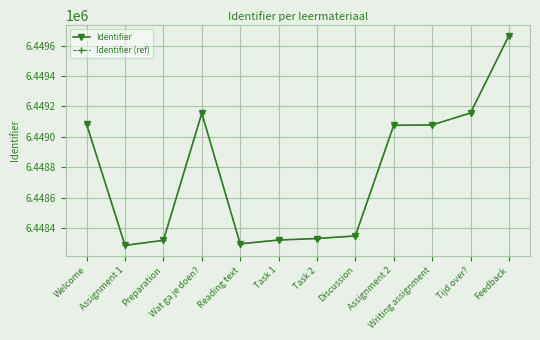

Is this an area chart (filled region under the line)?

No